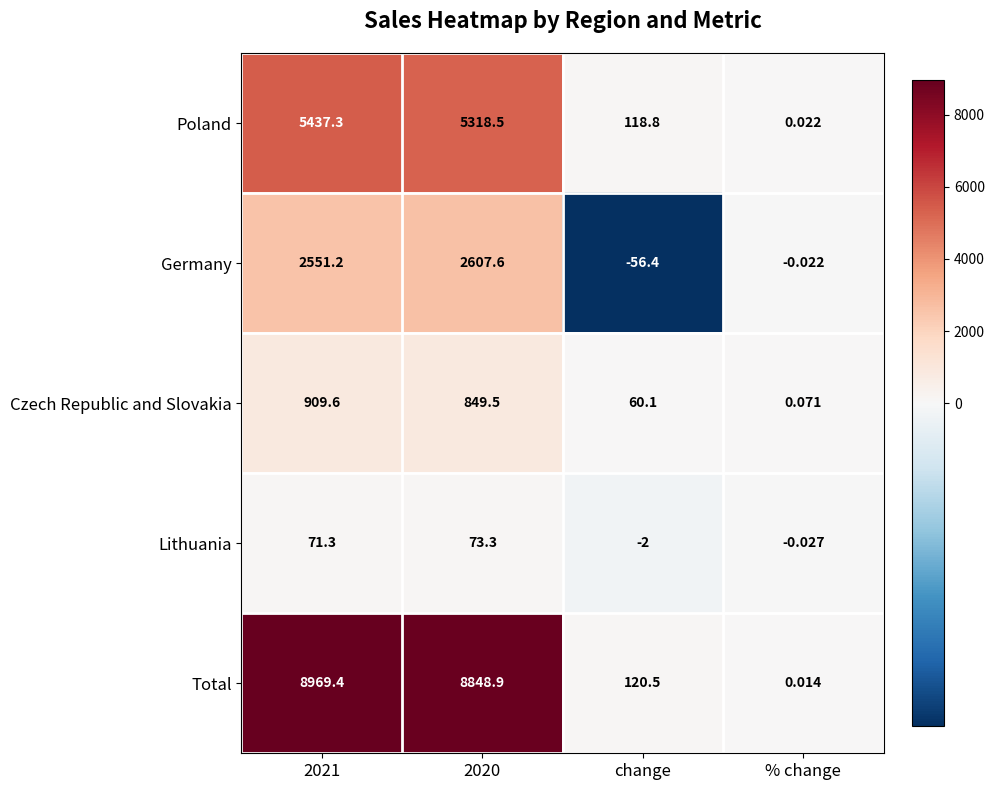

Which label corresponds to the smallest value in the chart?

change